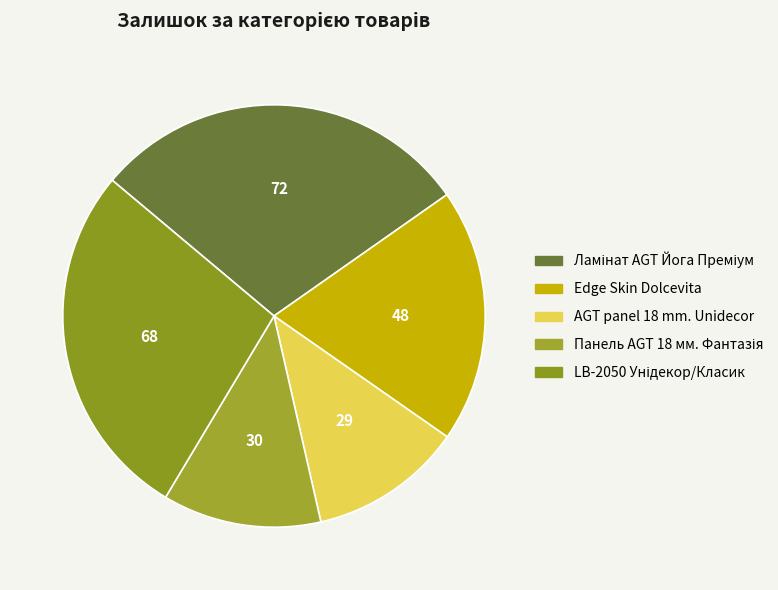

How many slices are in this pie chart?

5